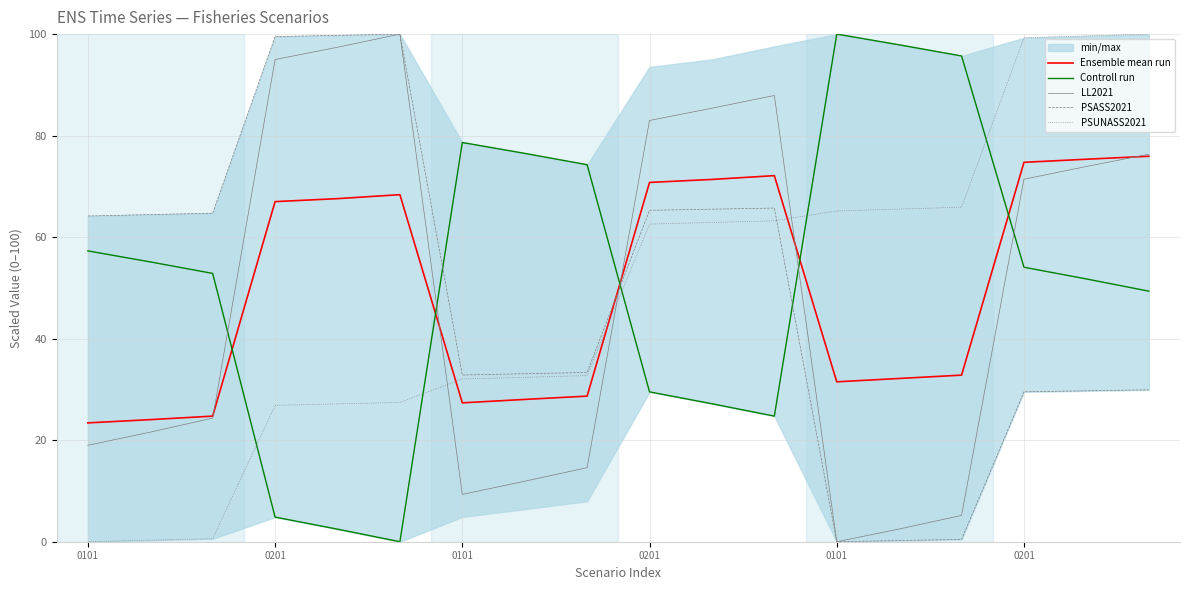

What is the label of the 7th point from the right?

11